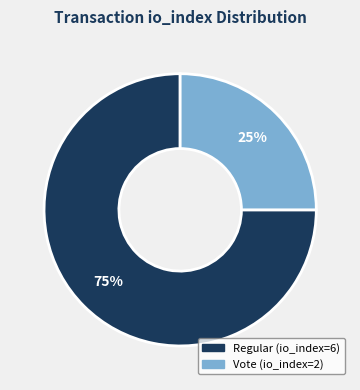

Is it true that Vote (io_index=2) is 12% of the pie?

False